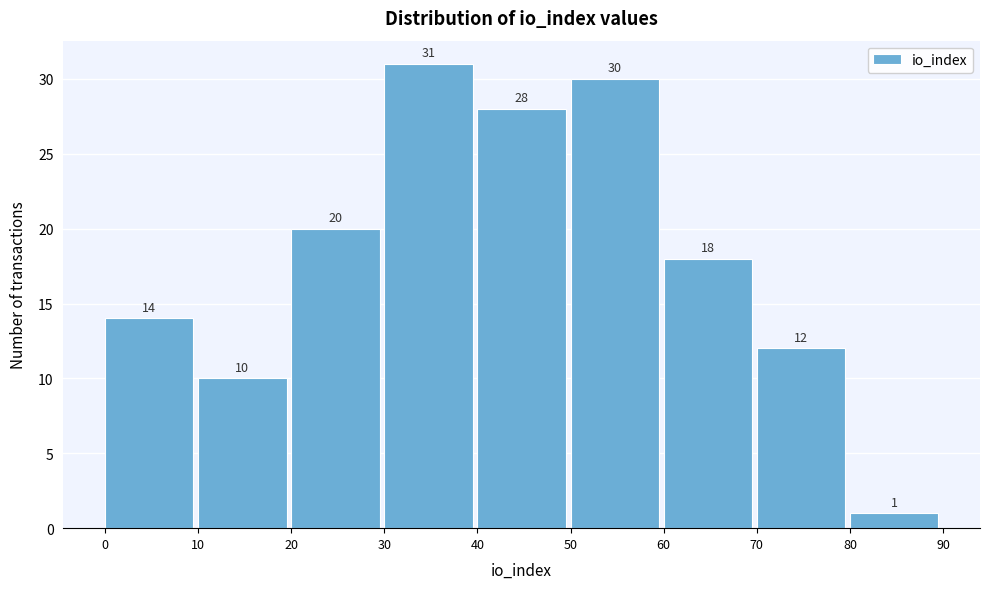

Reading left to right, transcribe this chart: for each bar, give the range it covers on the x-axis and its height.

0 to 10: 14
10 to 20: 10
20 to 30: 20
30 to 40: 31
40 to 50: 28
50 to 60: 30
60 to 70: 18
70 to 80: 12
80 to 90: 1